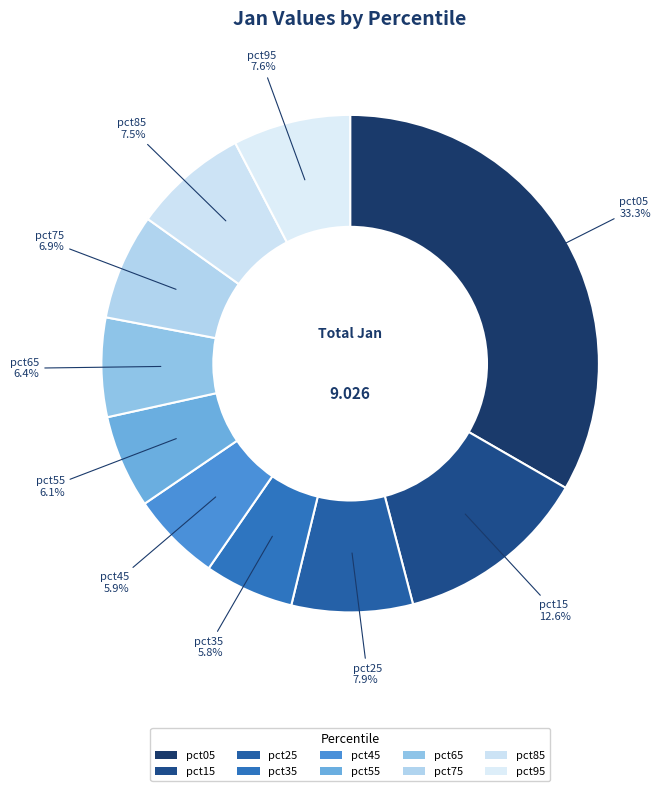

How many segments does this pie chart have?

10